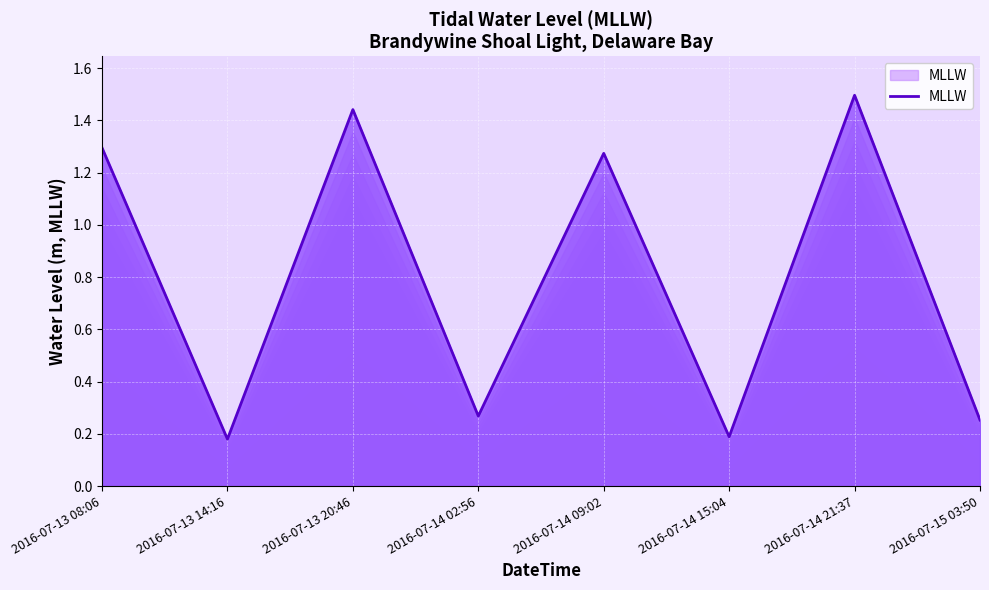

What is the difference between the values at 2016-07-14 02:56 and 2016-07-14 09:02?

1.0